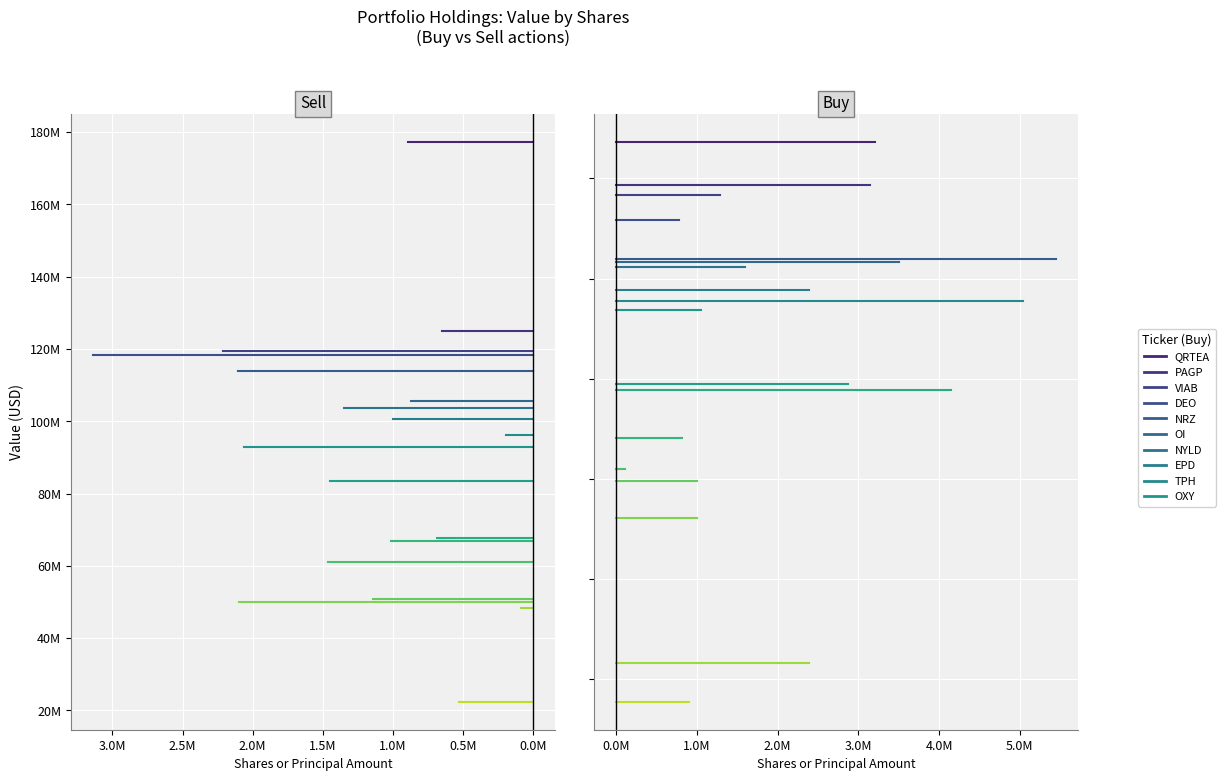

Rank the series by their maximum value, from lowest to highest.

Buy, Sell